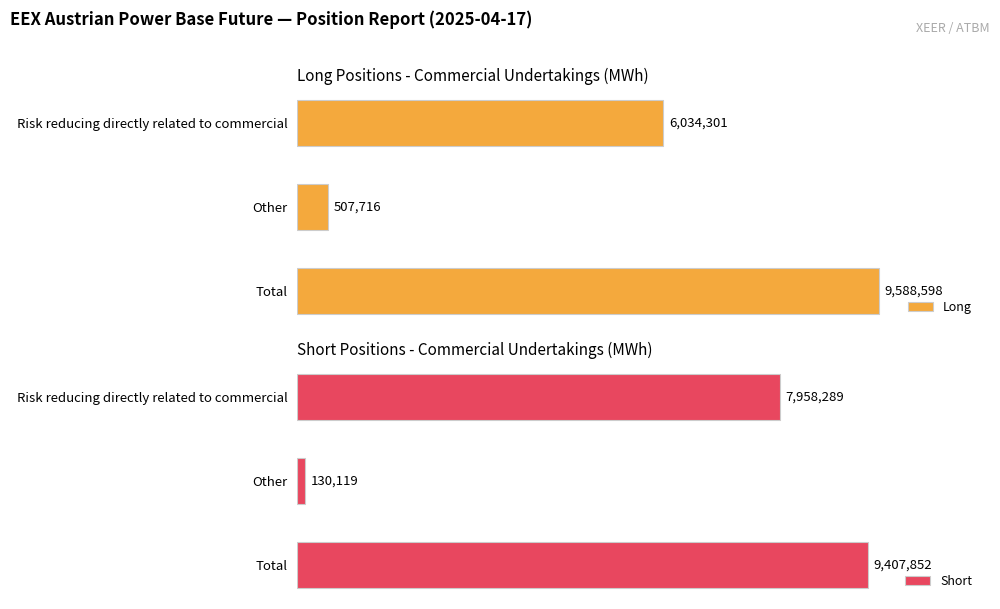

At which label does Long reach its minimum?

Other